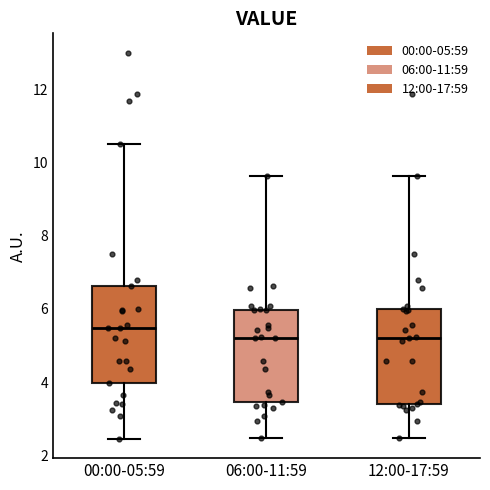

Which box's median line is the highest?

00:00-05:59